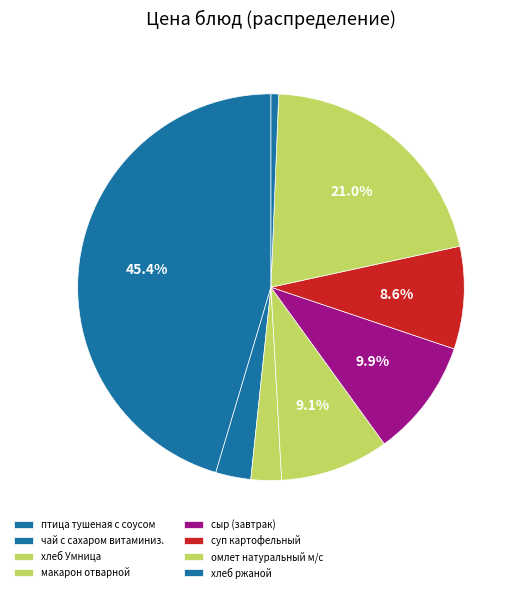

What percentage is the хлеб Умница slice, to the nearest percent?

3%